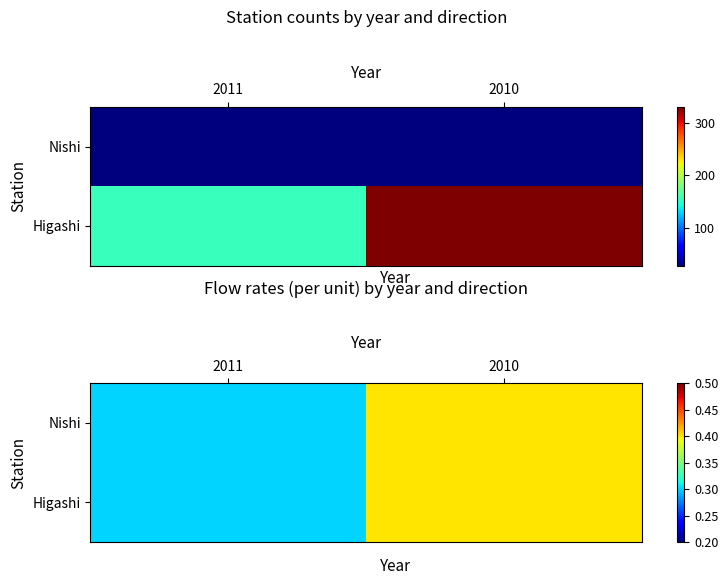

The Higashi series shows 0.4 at 2010. True or false?

True